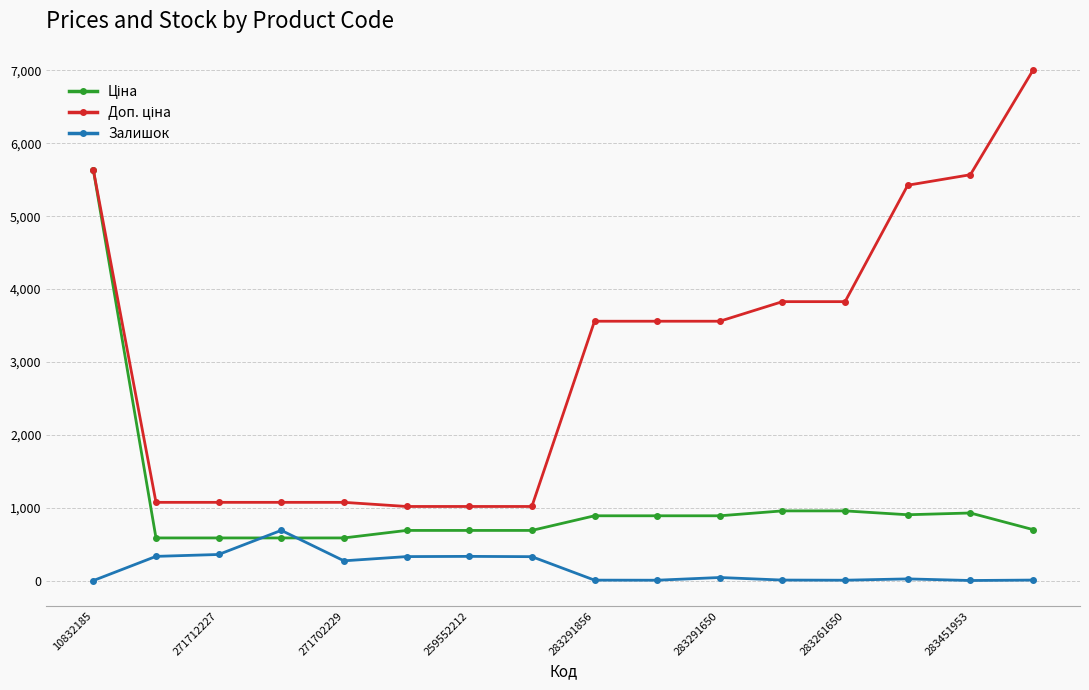

True or false: Залишок has more than 1 points higher than both neighbors.

True